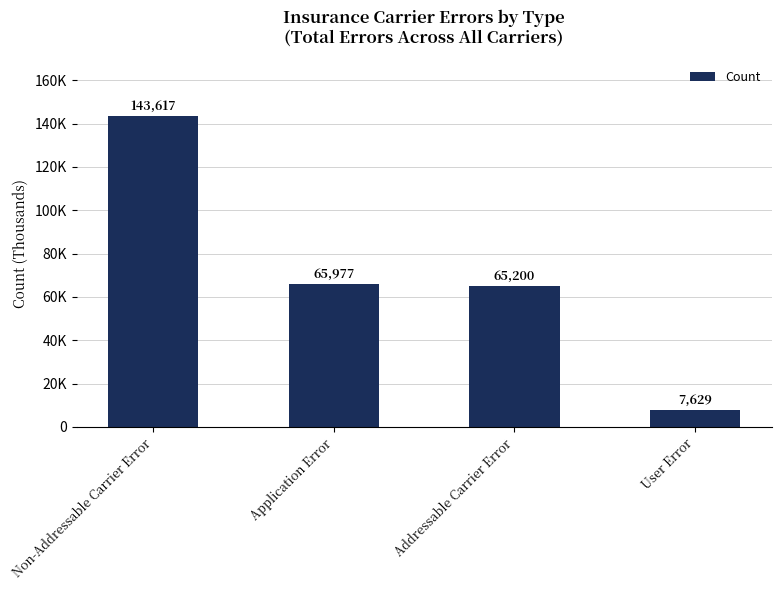

List the labels in order of value, smallest first.

User Error, Addressable Carrier Error, Application Error, Non-Addressable Carrier Error